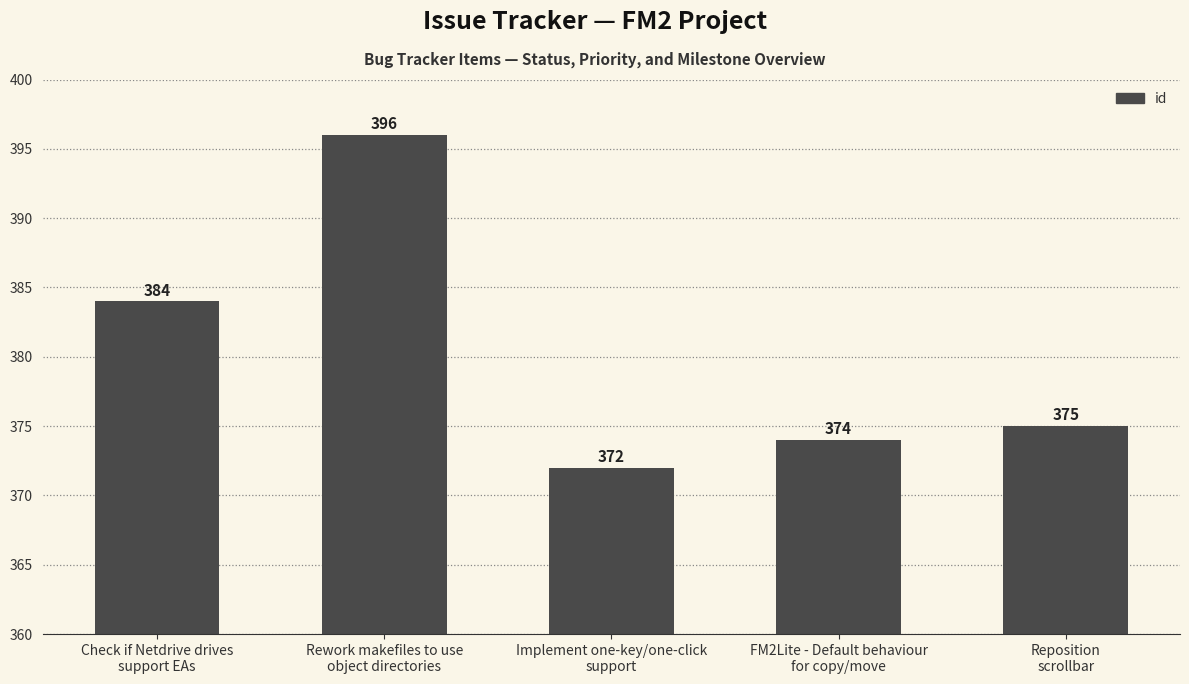

Are the bars horizontal?

No